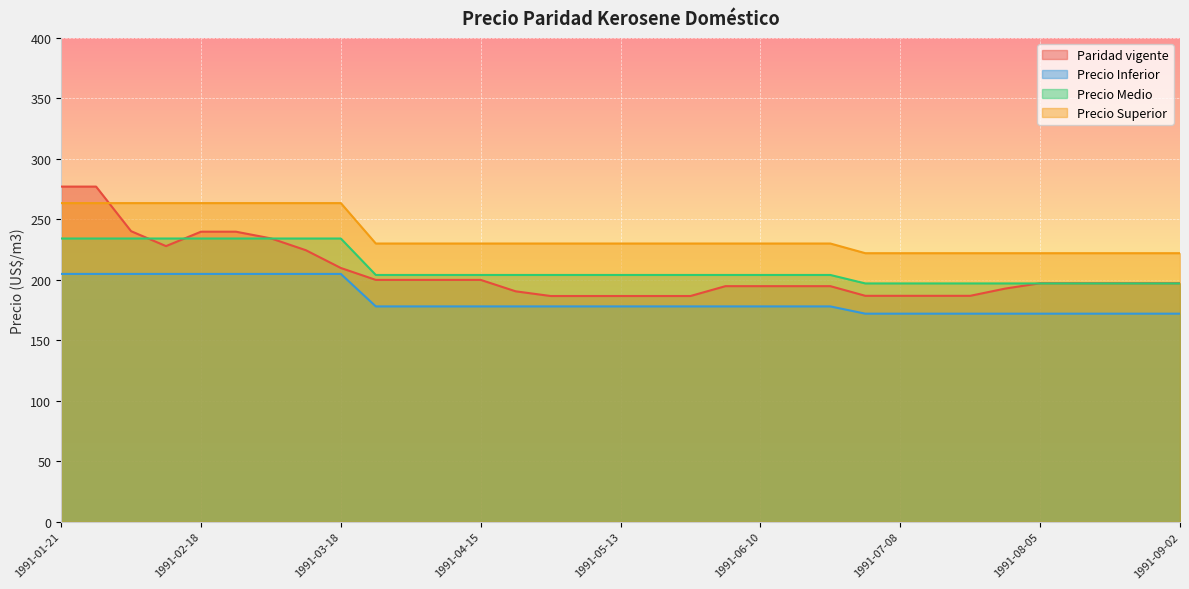

Is it true that Precio Inferior equals 61.0 at 1991-07-29?

False